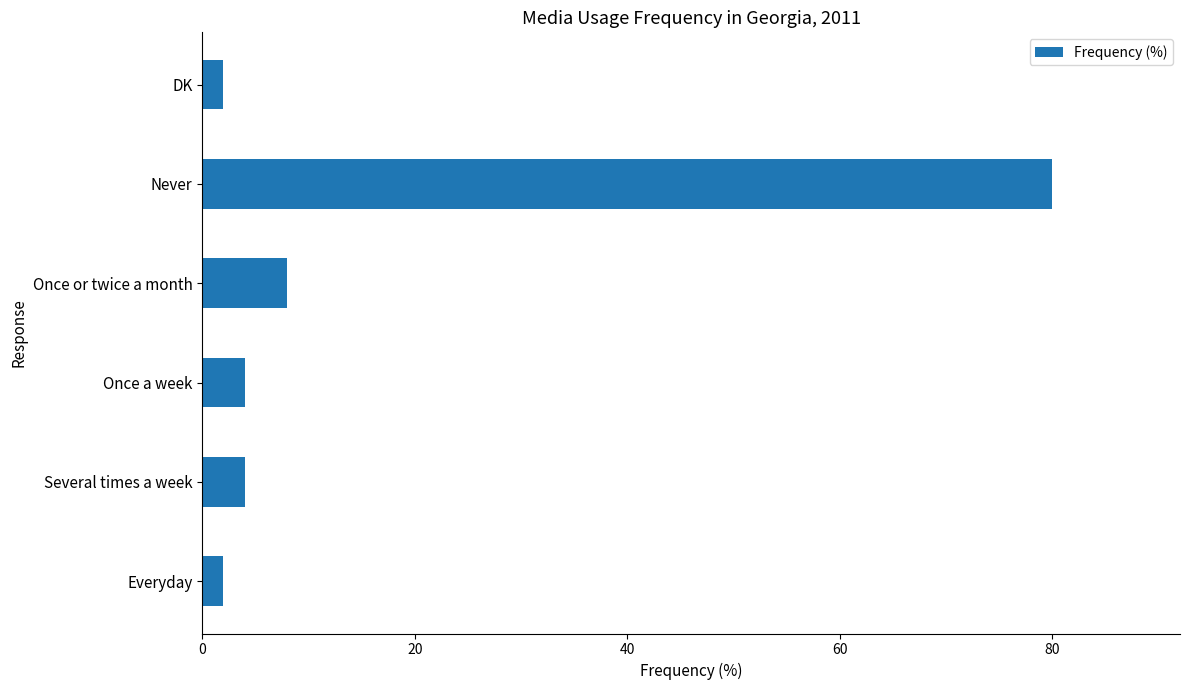

Which label corresponds to the largest value in the chart?

Never